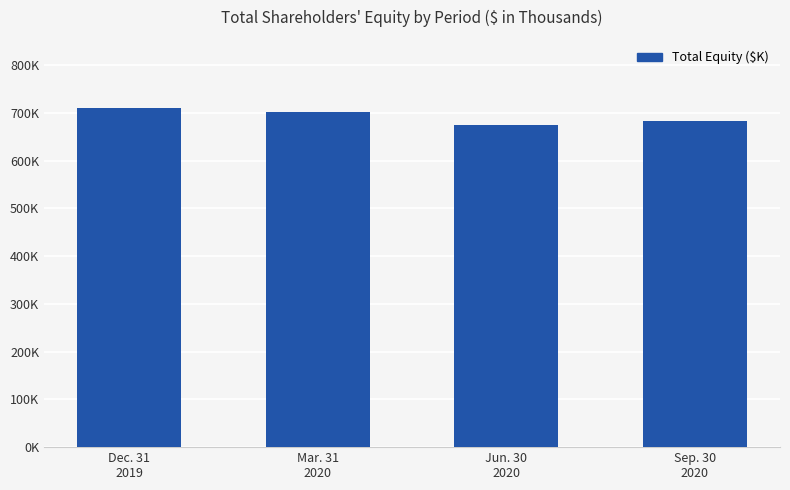

Does the chart contain any negative values?

No